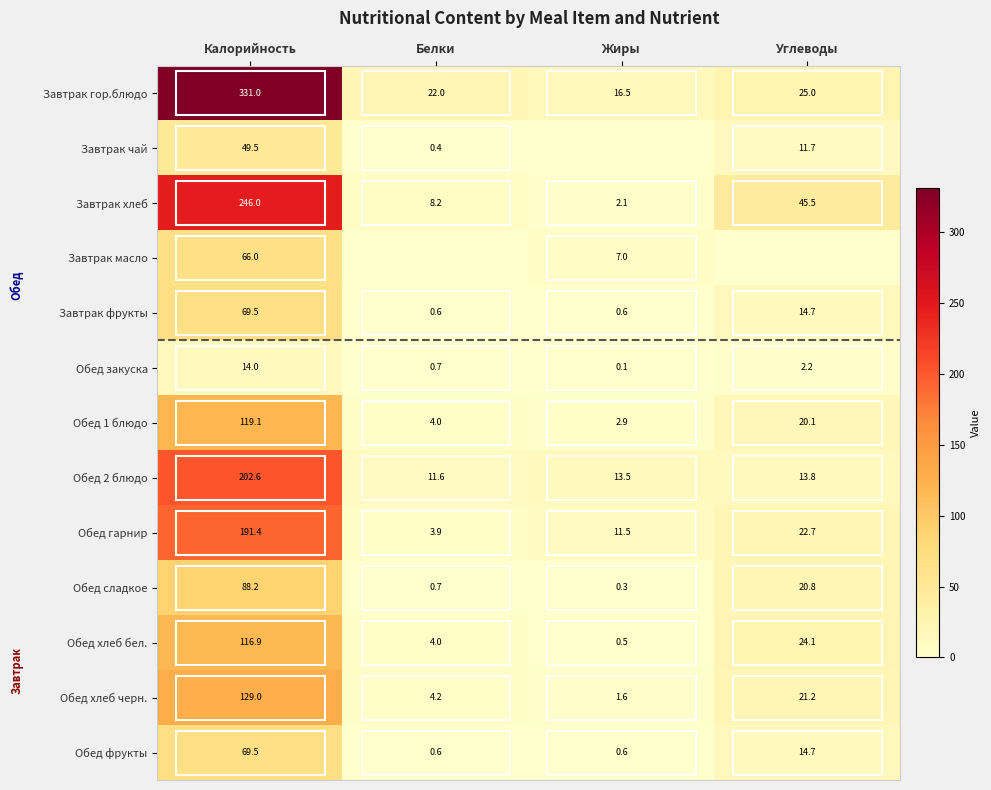

List the labels in order of Обед хлеб бел. value, smallest first.

Жиры, Белки, Углеводы, Калорийность